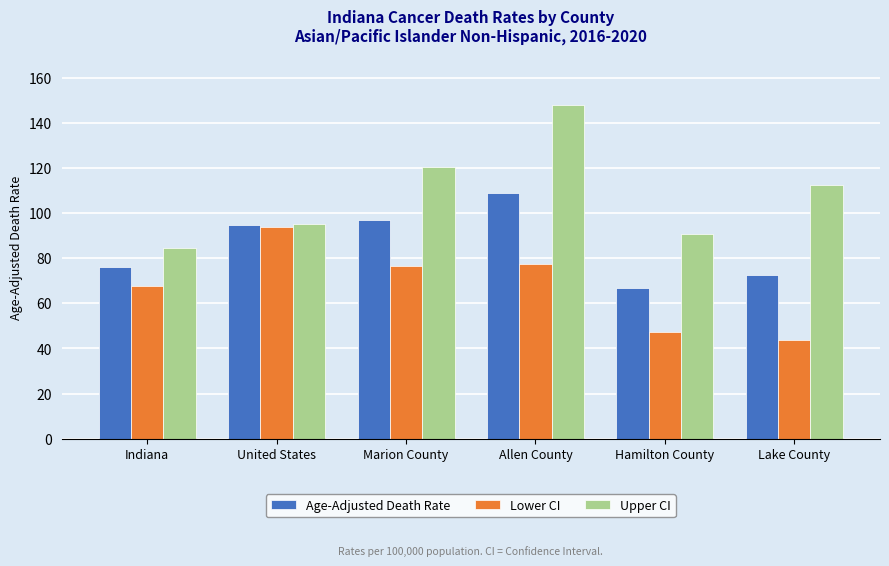

What is the sum of the Upper CI values at Allen County and Hamilton County?

238.5